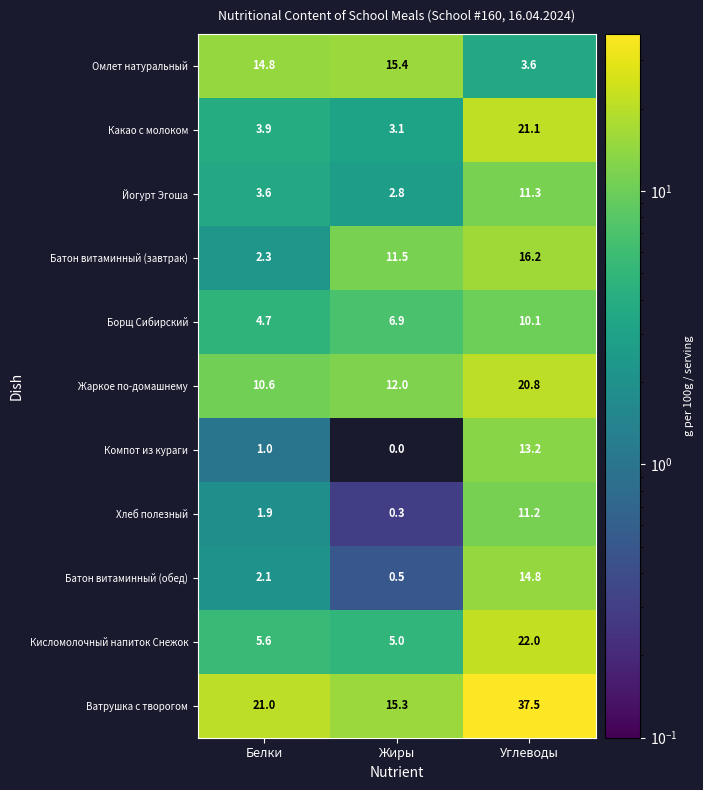

The value of Жаркое по-домашнему at Углеводы is 14.3. True or false?

False